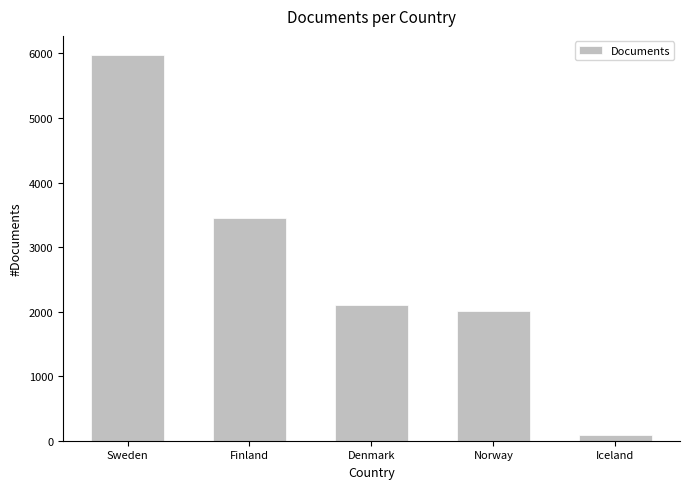

Rank the categories by value from highest to lowest.

Sweden, Finland, Denmark, Norway, Iceland